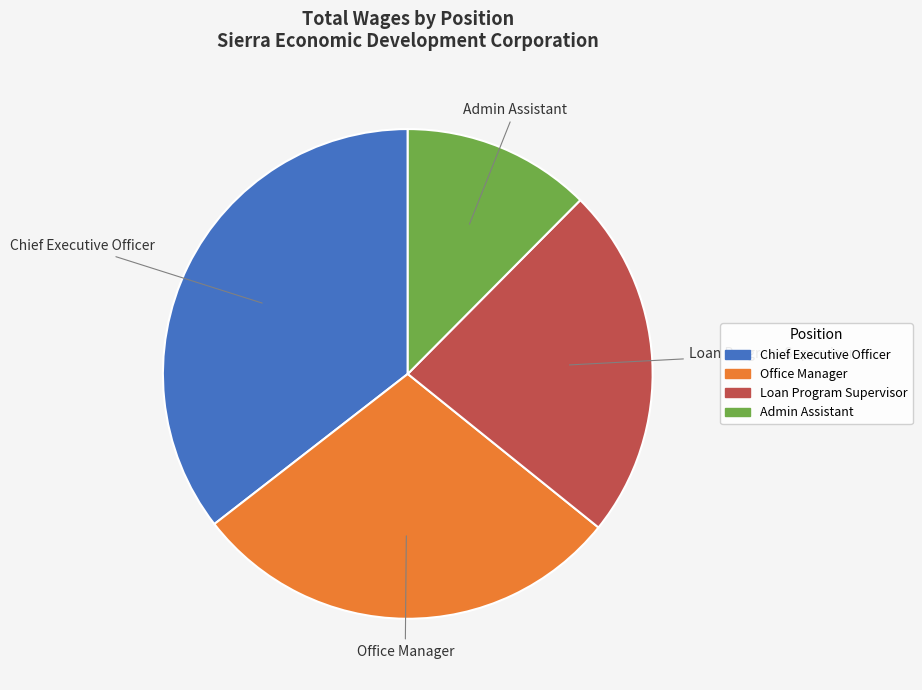

Which slice is the smallest?

Admin Assistant